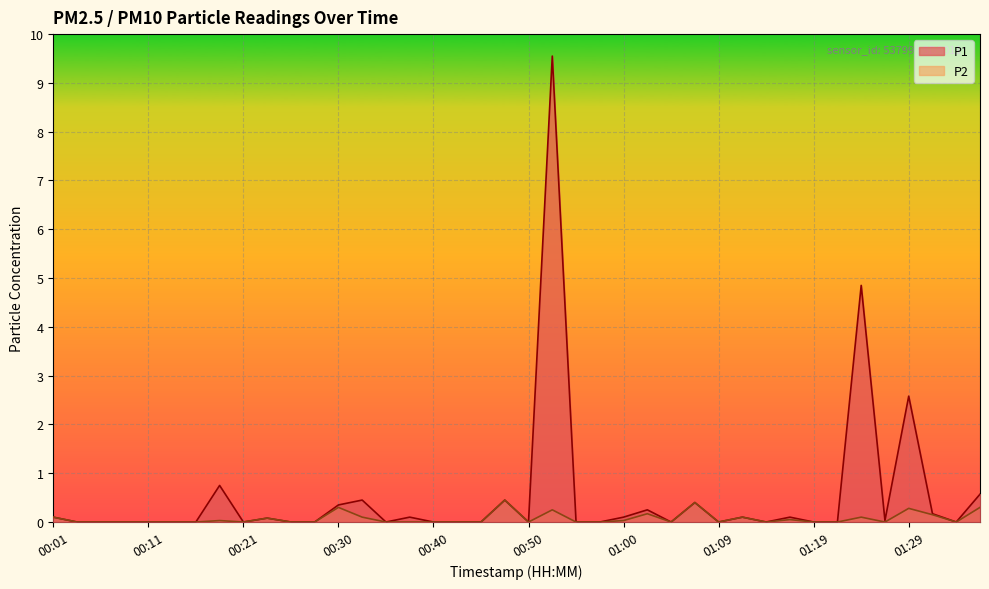

What is the difference between the second highest and minimum values in the P1 series?

4.8